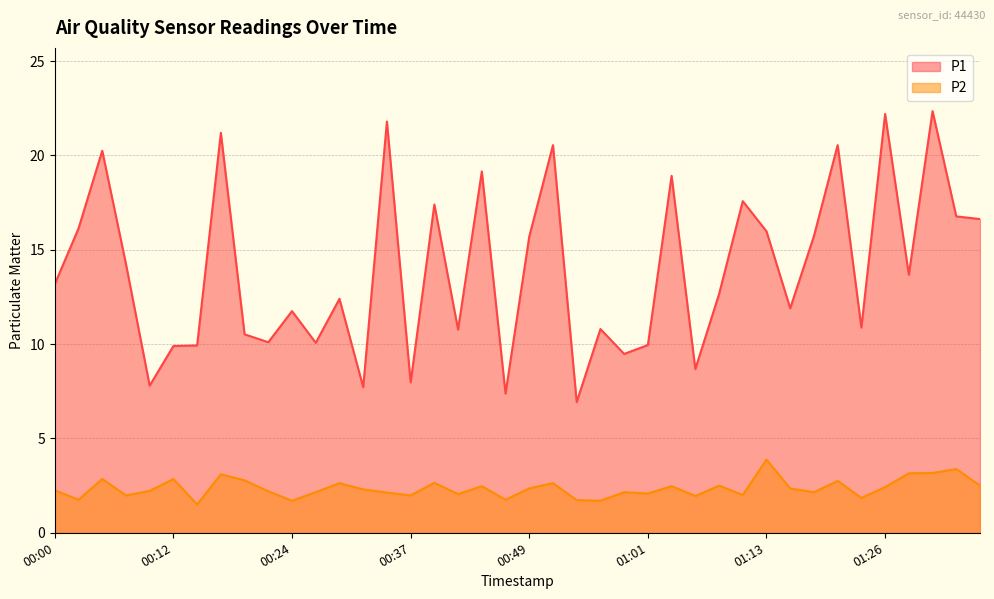

Where is P2 nearest to the value 2?

01:11